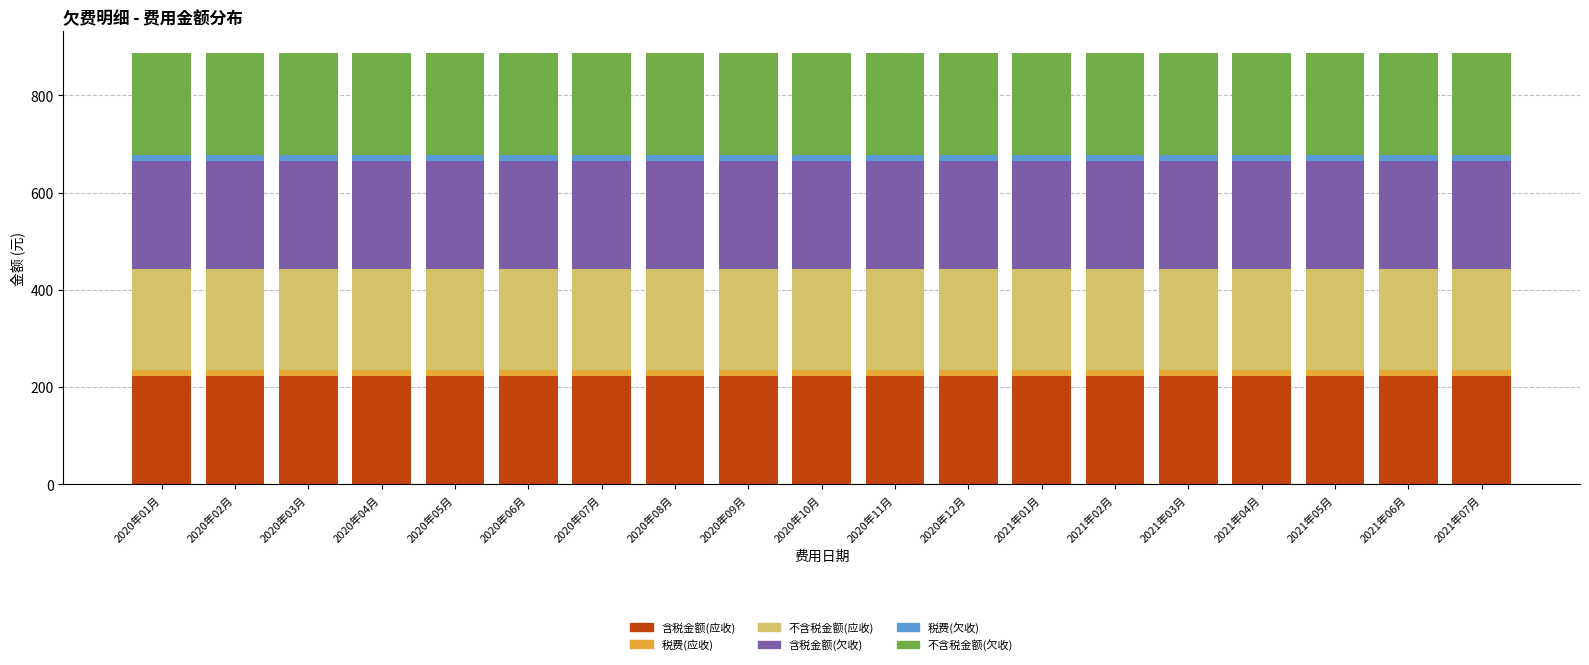

The value of 含税金额(应收) at 2020年01月 is 136.4. True or false?

False